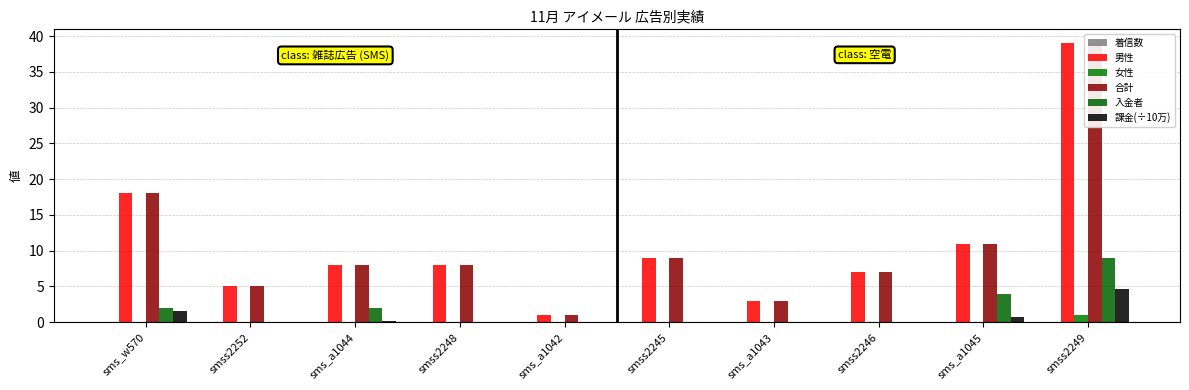

The 男性 series shows 3.0 at sms_a1043. True or false?

True